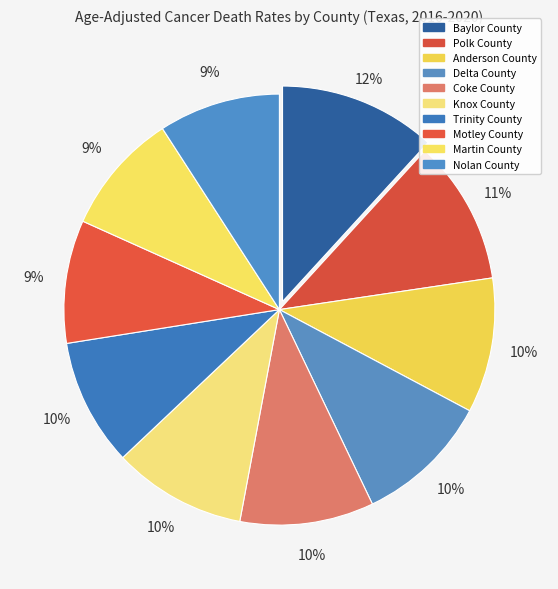

Is there a majority slice in this chart?

No